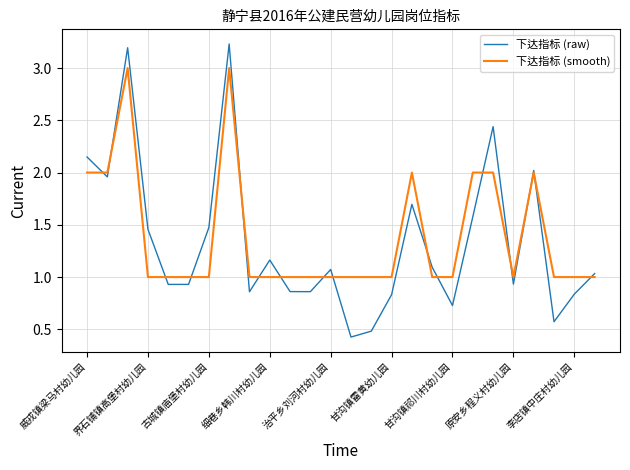

How many distinct data groups are displayed?

2